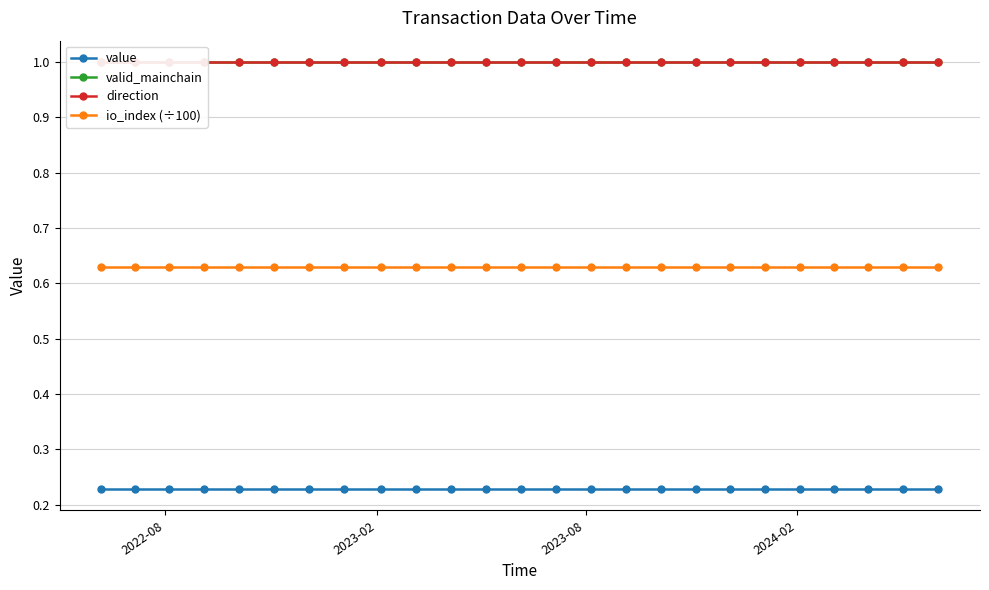

Reading left to right, list all the values displayed in this chart.

value: 0.2	0.2	0.2	0.2	0.2	0.2	0.2	0.2	0.2	0.2	0.2	0.2	0.2	0.2	0.2	0.2	0.2	0.2	0.2	0.2	0.2	0.2	0.2	0.2	0.2
valid_mainchain: 1.0	1.0	1.0	1.0	1.0	1.0	1.0	1.0	1.0	1.0	1.0	1.0	1.0	1.0	1.0	1.0	1.0	1.0	1.0	1.0	1.0	1.0	1.0	1.0	1.0
direction: 1.0	1.0	1.0	1.0	1.0	1.0	1.0	1.0	1.0	1.0	1.0	1.0	1.0	1.0	1.0	1.0	1.0	1.0	1.0	1.0	1.0	1.0	1.0	1.0	1.0
io_index (÷100): 0.6	0.6	0.6	0.6	0.6	0.6	0.6	0.6	0.6	0.6	0.6	0.6	0.6	0.6	0.6	0.6	0.6	0.6	0.6	0.6	0.6	0.6	0.6	0.6	0.6